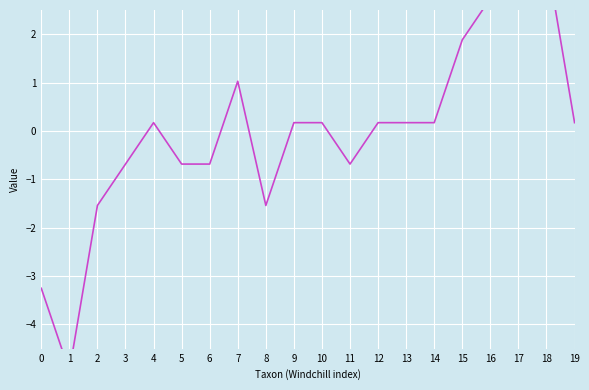

Is it true that the value at 10 is 0.3?

False